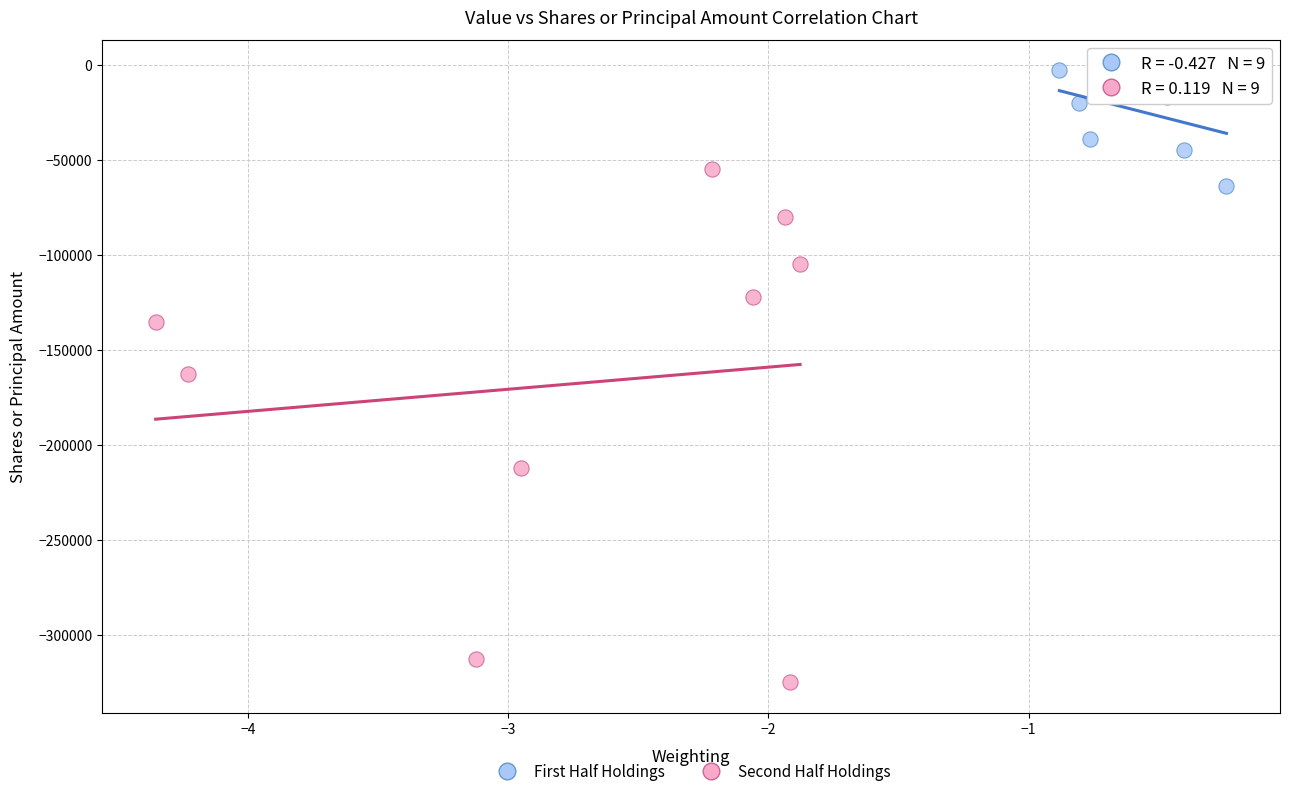

Which series reaches the minimum Y coordinate?

Second Half Holdings